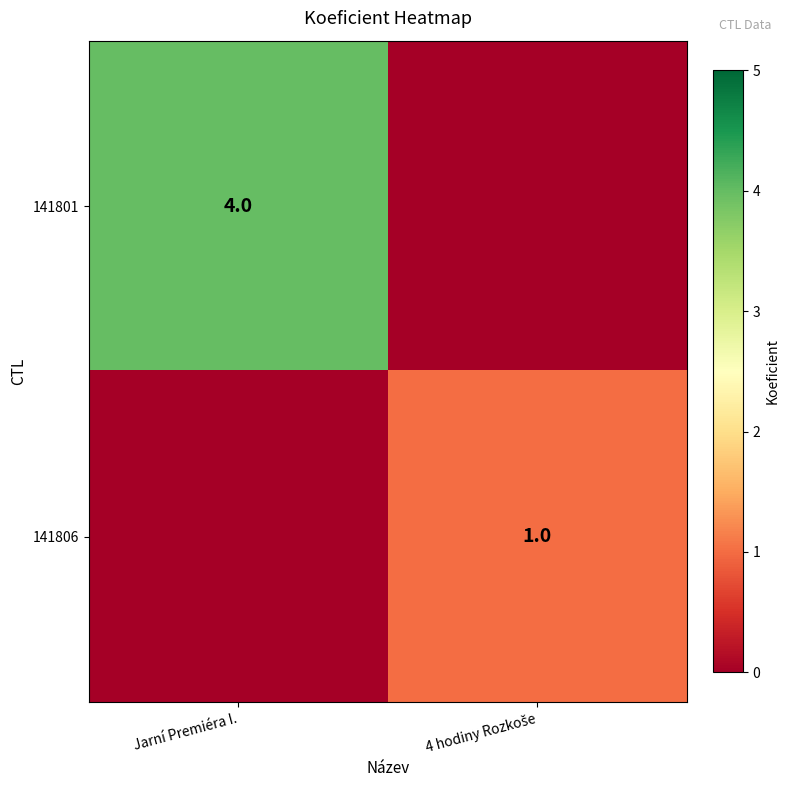

How many series are shown in this chart?

2